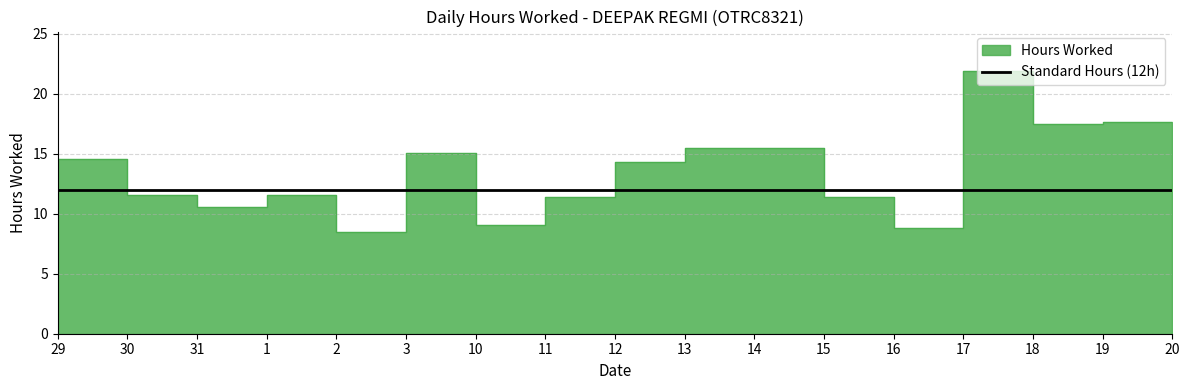

Reading left to right, transcribe all the data shown in this chart.

29=14.6	30=11.6	31=10.6	1=11.5	2=8.5	3=15.0	10=9.1	11=11.4	12=14.3	13=15.5	14=15.5	15=11.4	16=8.8	17=21.9	18=17.5	19=17.6	20=17.5